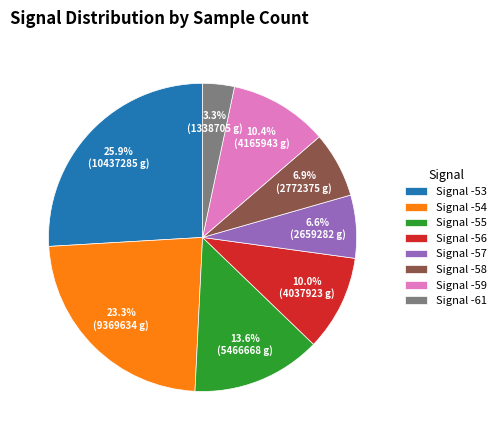

What is the largest slice in the pie chart?

Signal -53